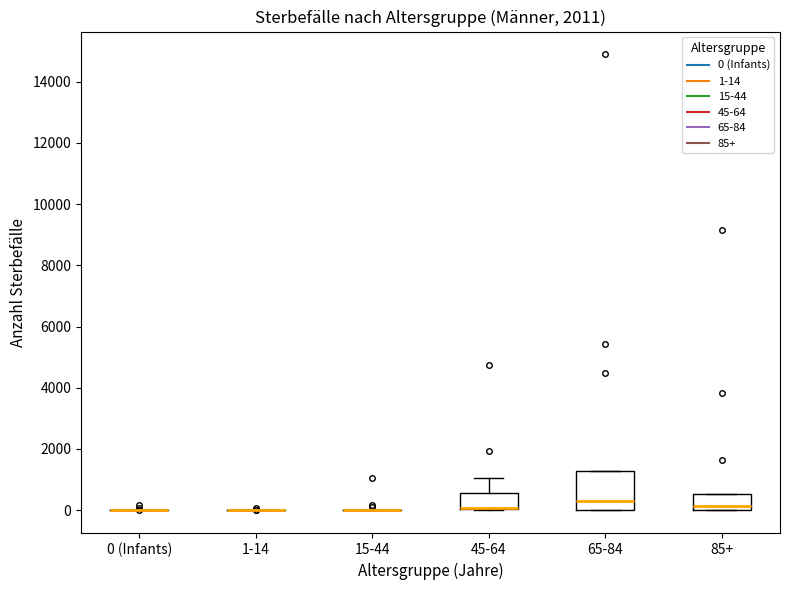

Comparing the boxes themselves (not the whiskers), which one is the tallest?

65-84